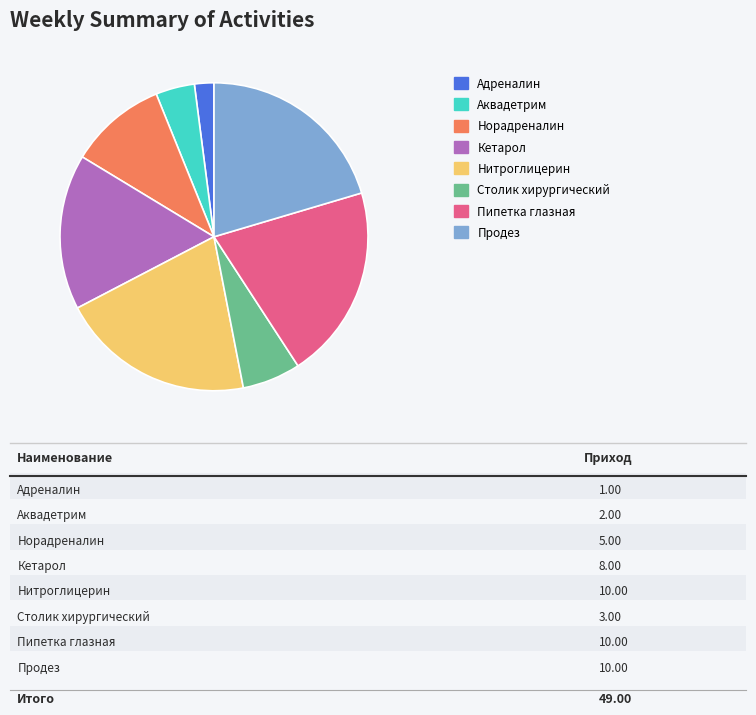

Does any single category account for the majority?

No